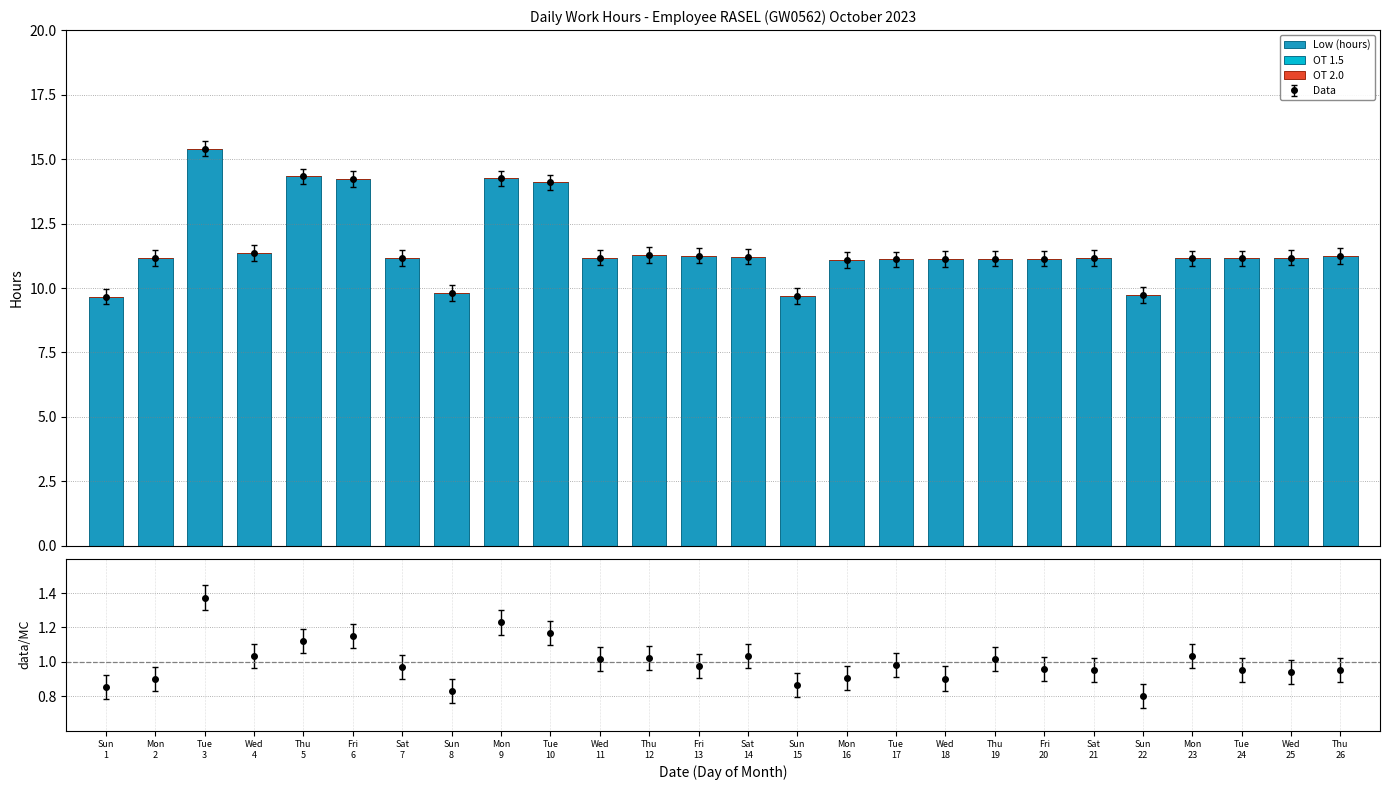

What is the sum of all Low (hours) values?

301.3